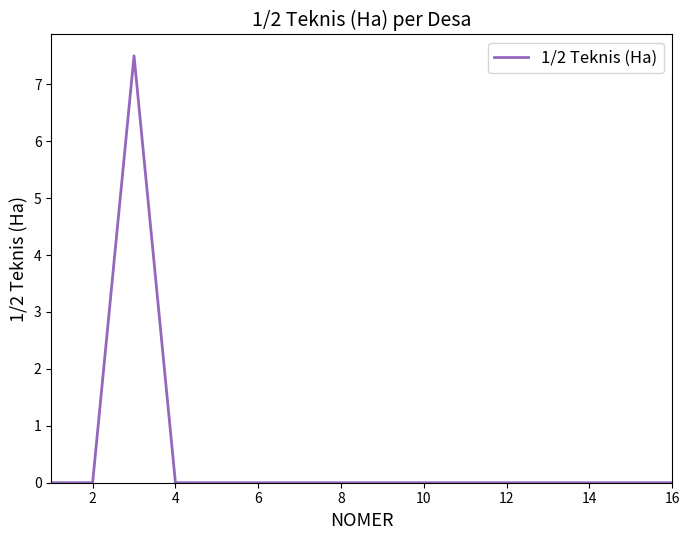

What is the difference between the maximum and minimum values?

7.5